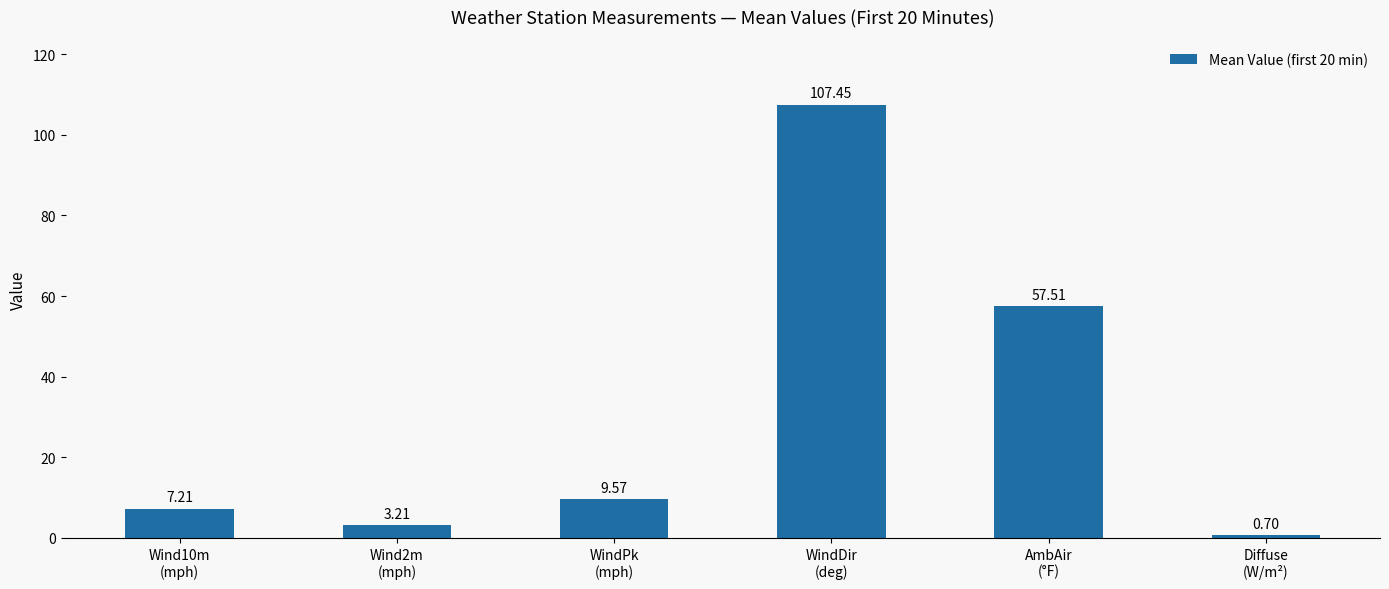

The chart shows a value of 14.3 at WindPk
(mph). True or false?

False